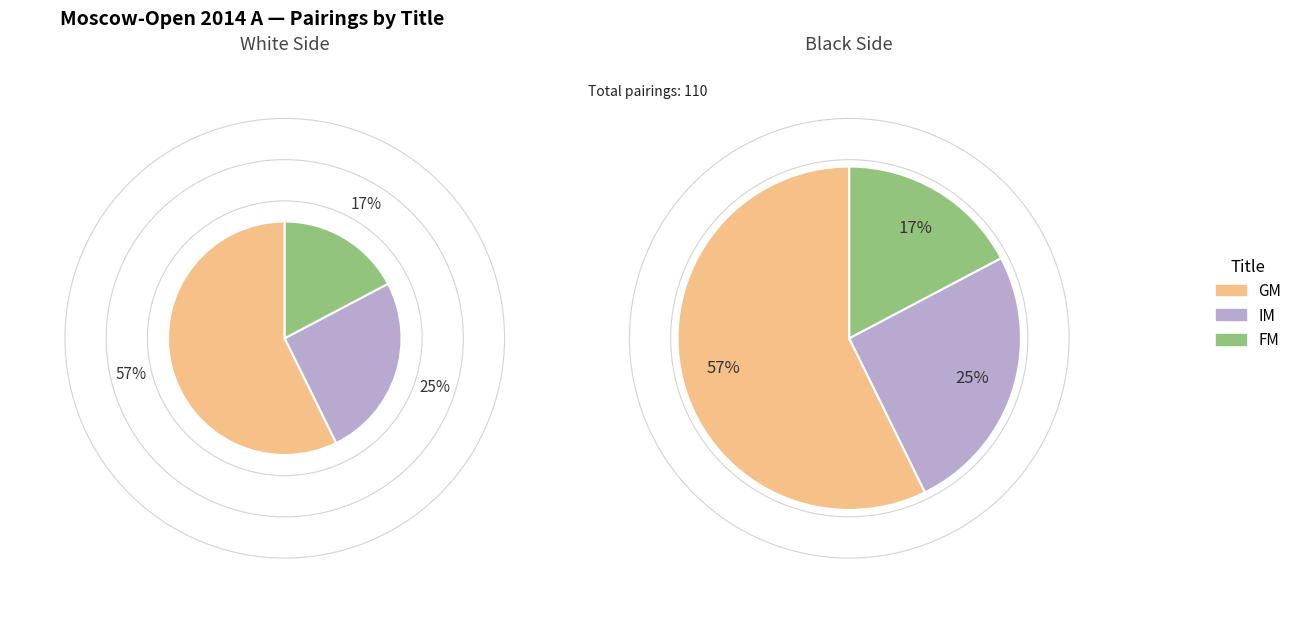

What is the change in value from GM to IM?

-35